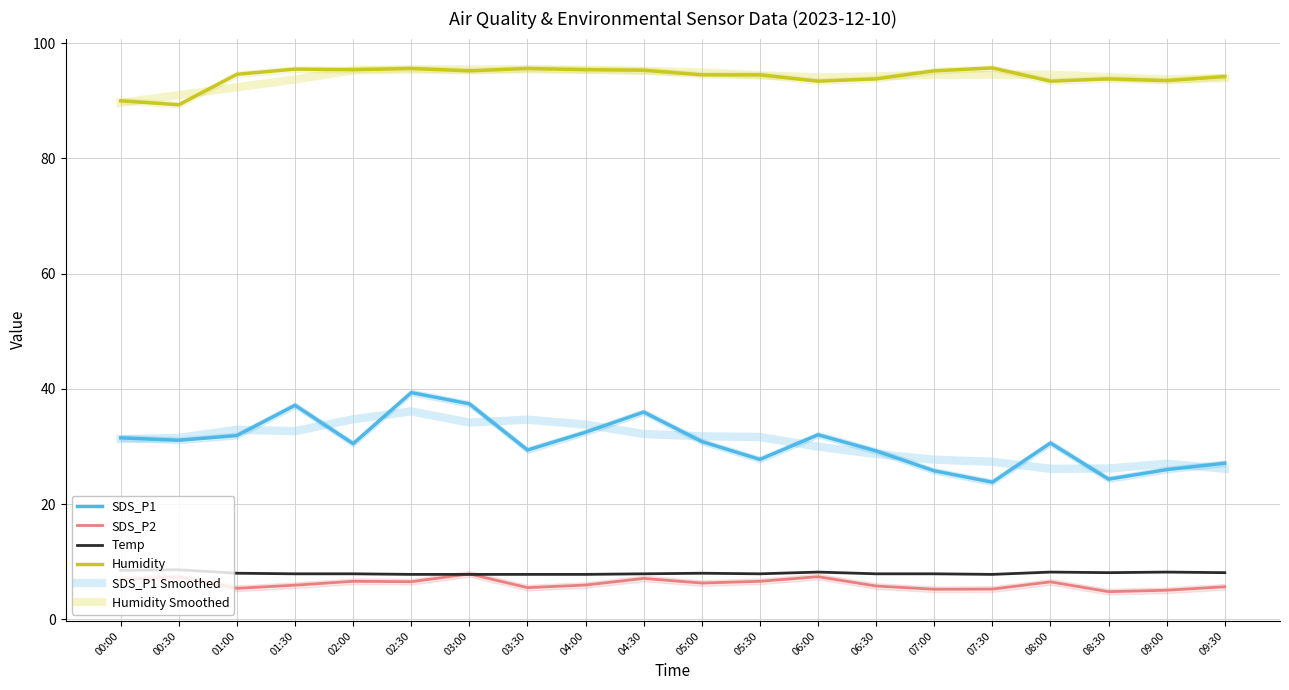

At 03:00, list the series in order from largest to smallest.

Humidity Smoothed, Humidity, SDS_P1, SDS_P1 Smoothed, SDS_P2, Temp